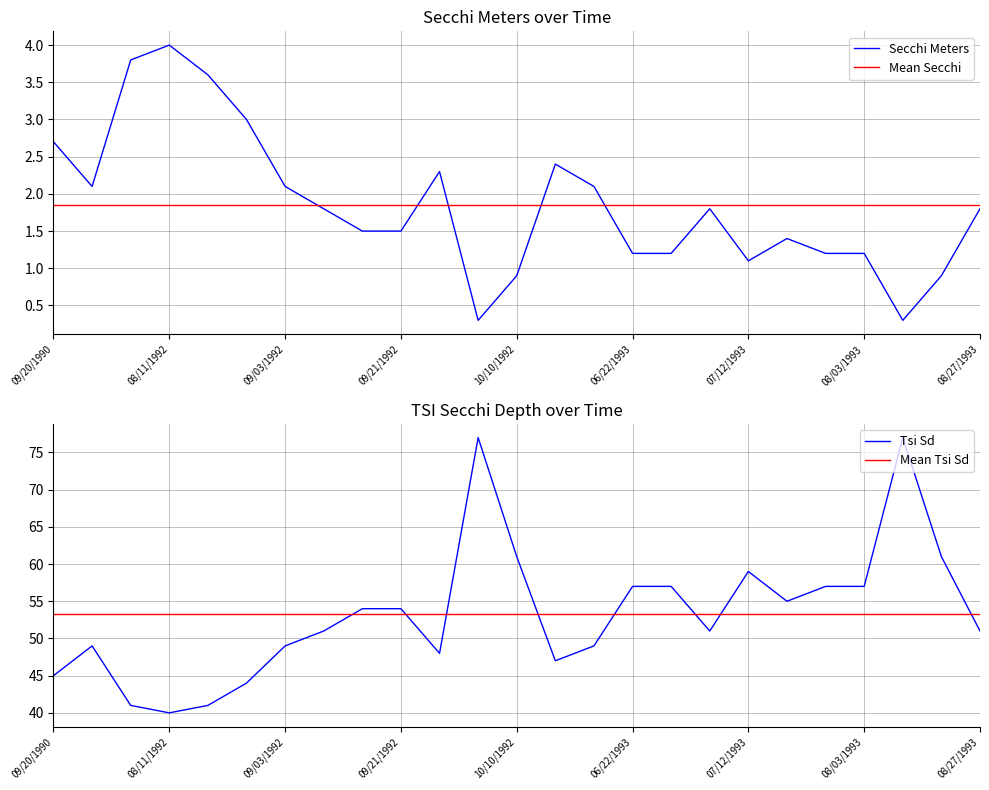

What is the sum of all Secchi Meters values?

46.2